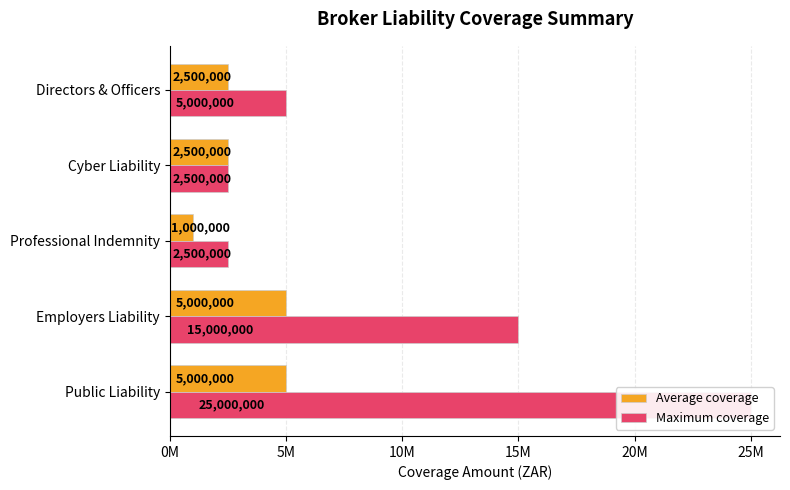

Is the value of Average coverage at Professional Indemnity greater than the value of Maximum coverage at Cyber Liability?

No